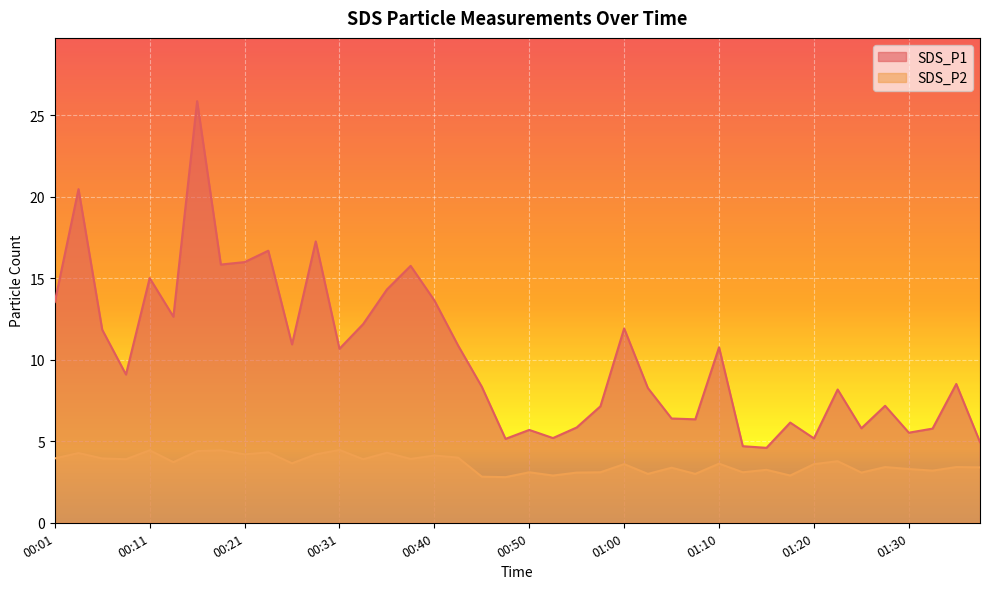

True or false: SDS_P1 and SDS_P2 intersect in this chart.

False